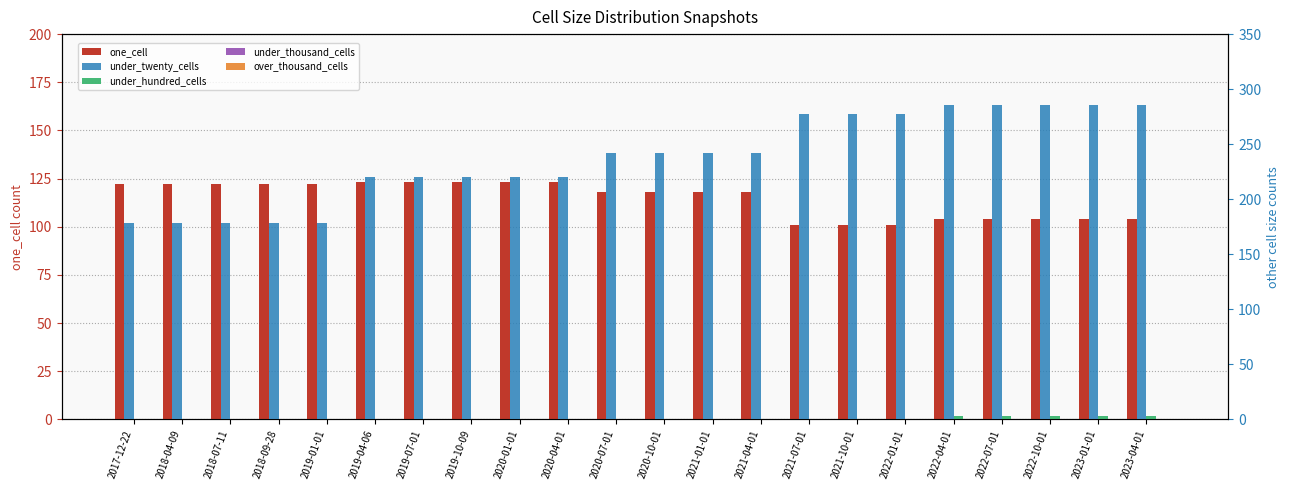

What is the difference between the under_twenty_cells values at 2021-07-01 and 2022-04-01?

9